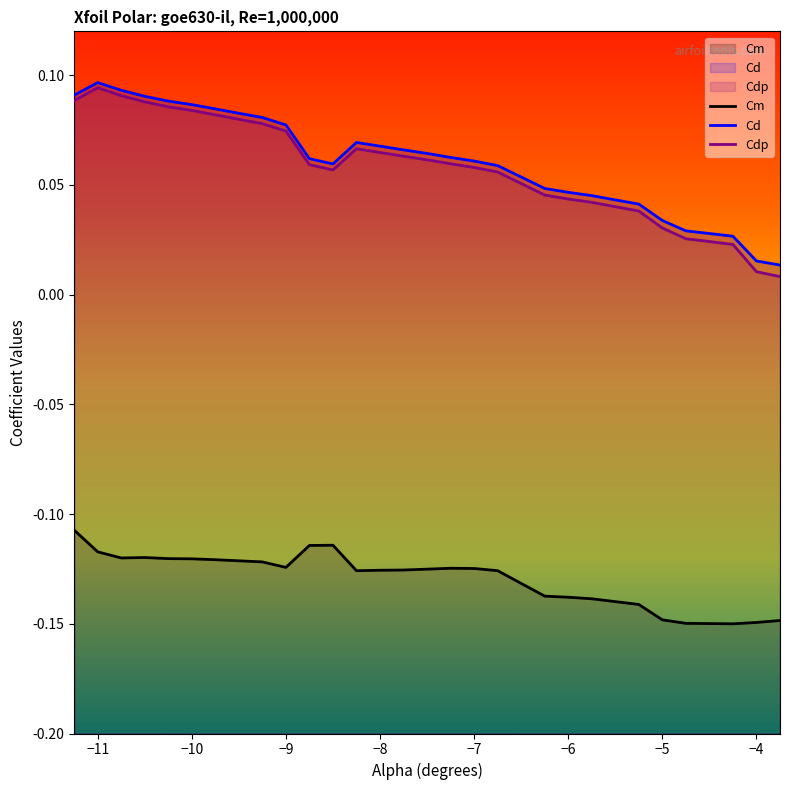

Which series has the widest spread of values?

Cdp